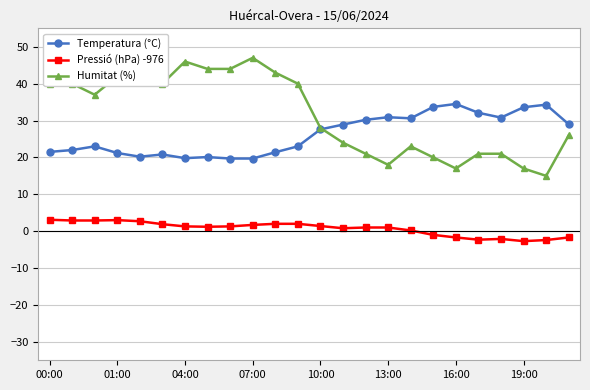

What is the average value of the Pressió (hPa) -976 series?

0.7